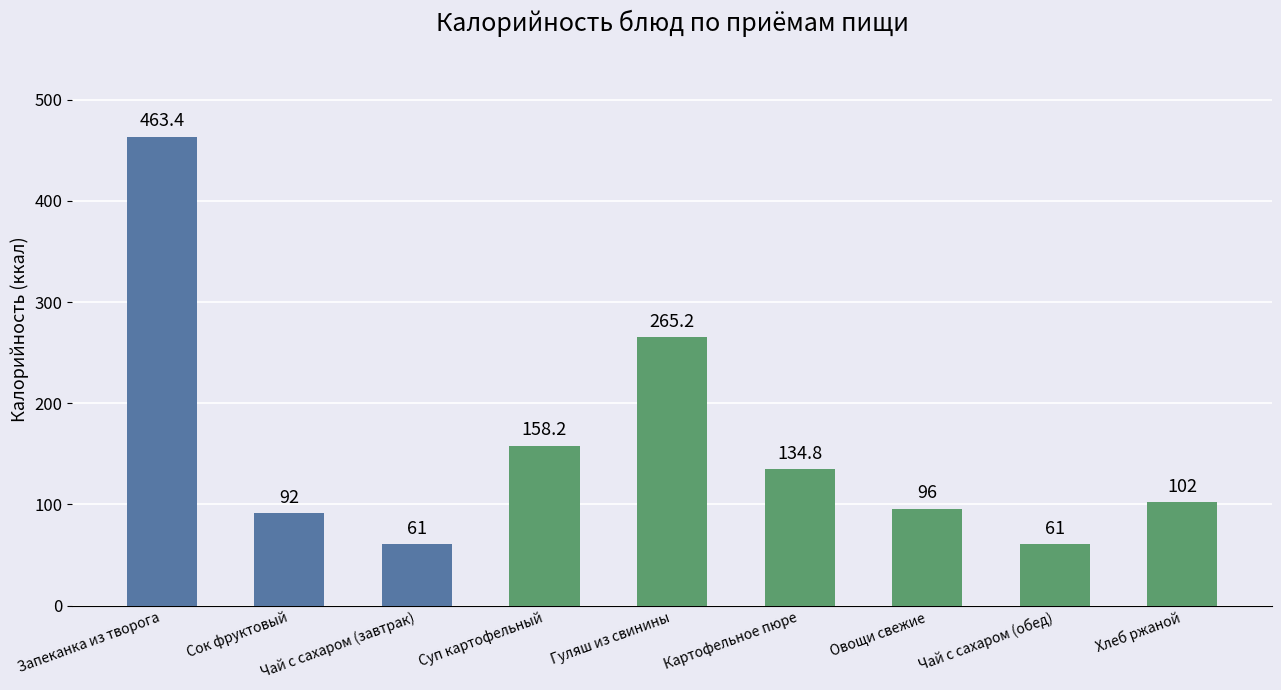

What is the sum of the values at Чай с сахаром (завтрак) and Овощи свежие?

157.0